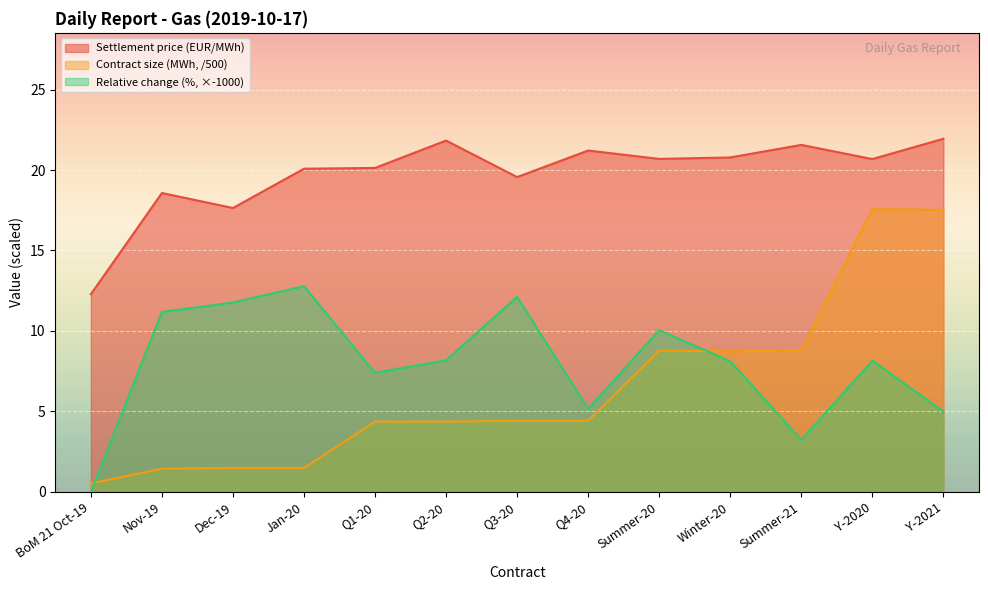

How many values in the Relative change (%) series are below 8?

5